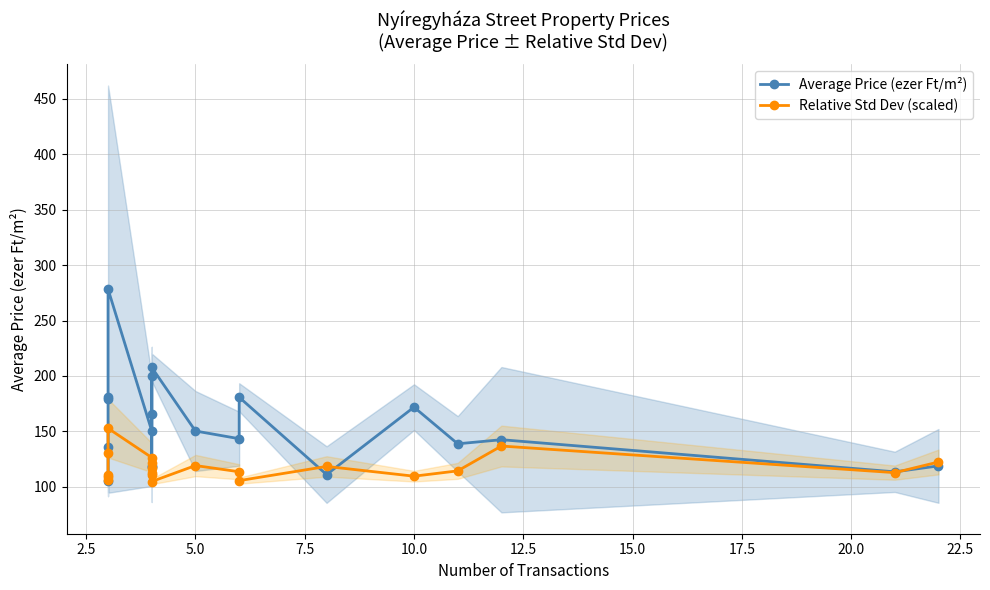

In Average Price (ezer Ft/m²), how many points are lower than both neighbors (excluding endpoints)?

6